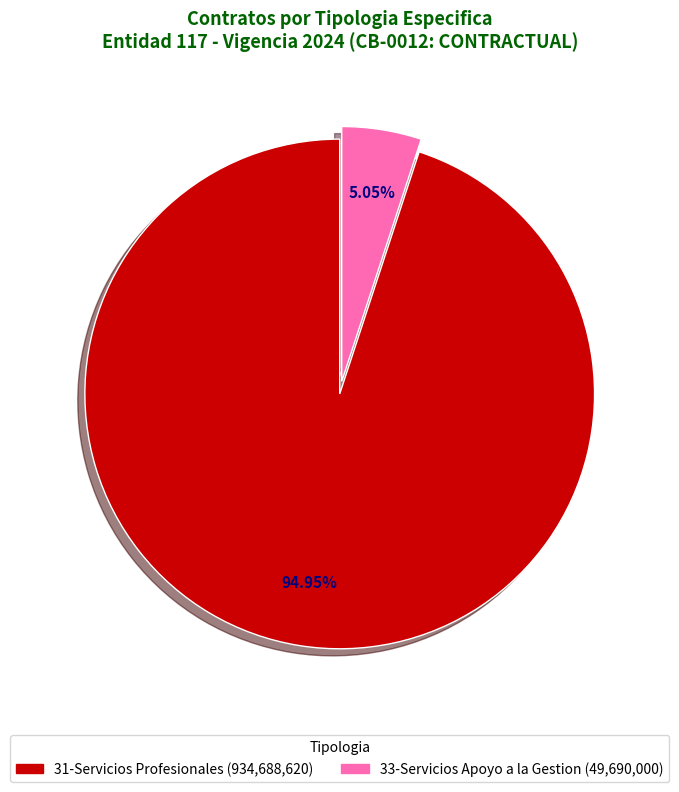

Is there a majority slice in this chart?

Yes